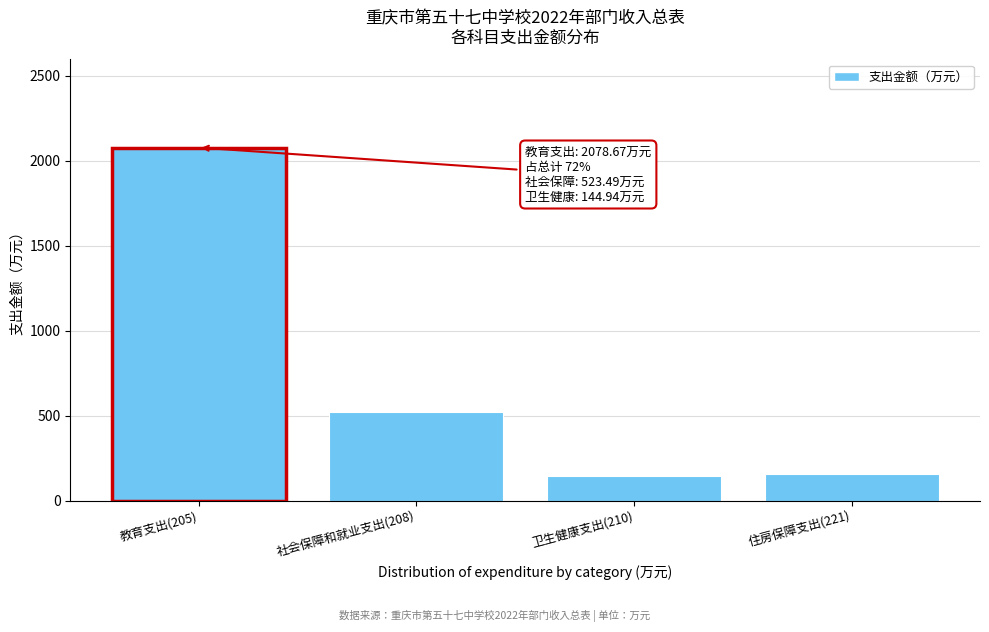

Reading left to right, what are all the values shown in this chart?

教育支出(205)=2078.7	社会保障和就业支出(208)=523.5	卫生健康支出(210)=144.9	住房保障支出(221)=156.9